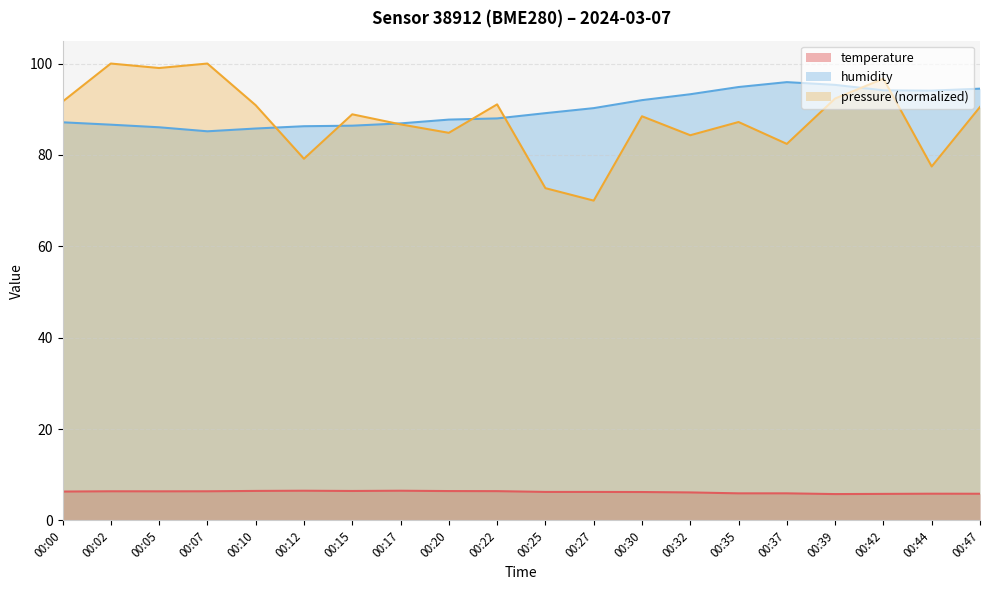

Between 00:22 and 00:37, which series saw the biggest shift?

pressure_norm